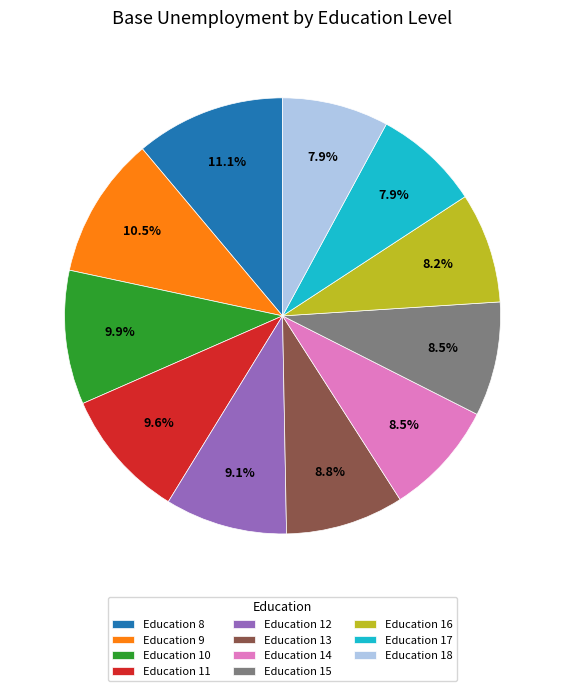

Does any single category account for the majority?

No